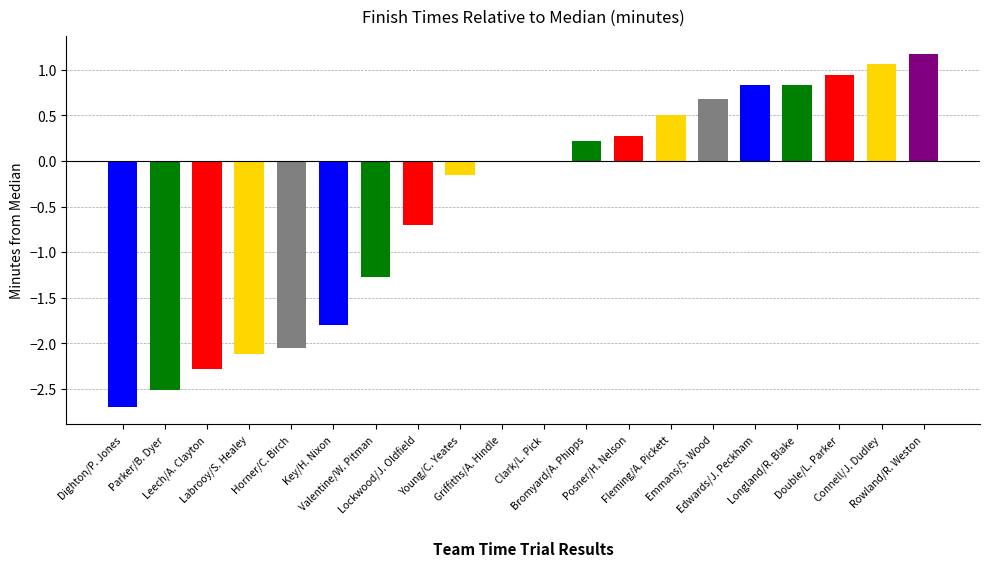

Which category has the highest value across all series?

Rowland/R. Weston